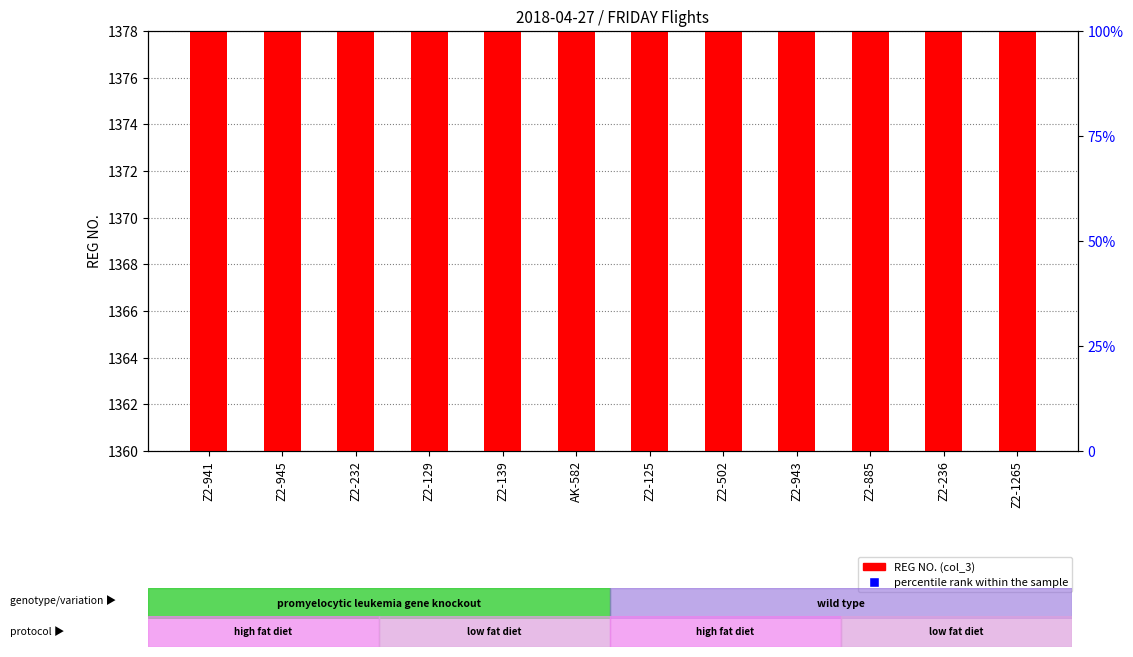

What is the total value across all series at Z2-236?

2750.4